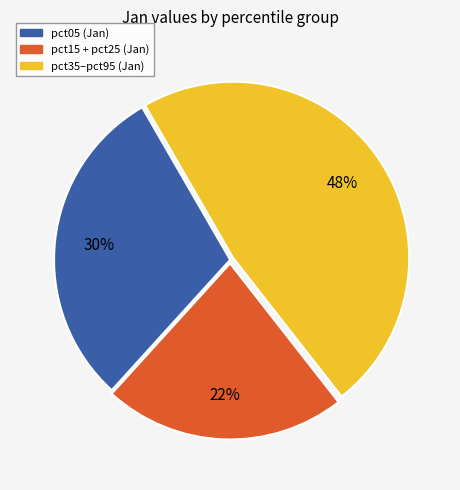

Is there any slice that represents more than half of the pie?

No